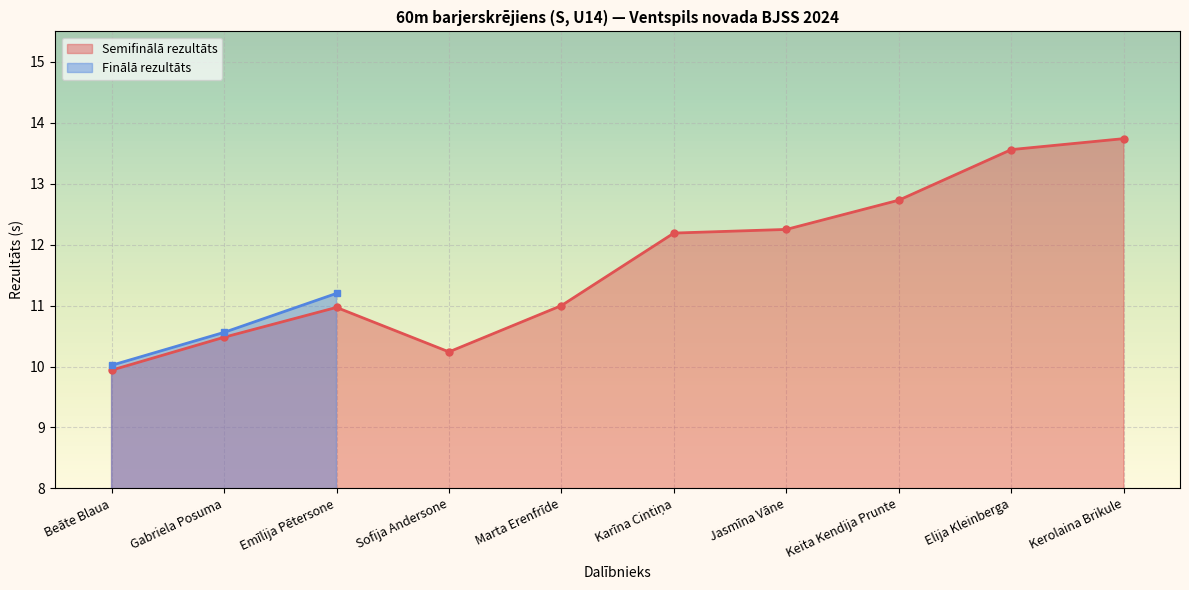

How many interior local peaks (higher than both neighbors) does the data have?

1